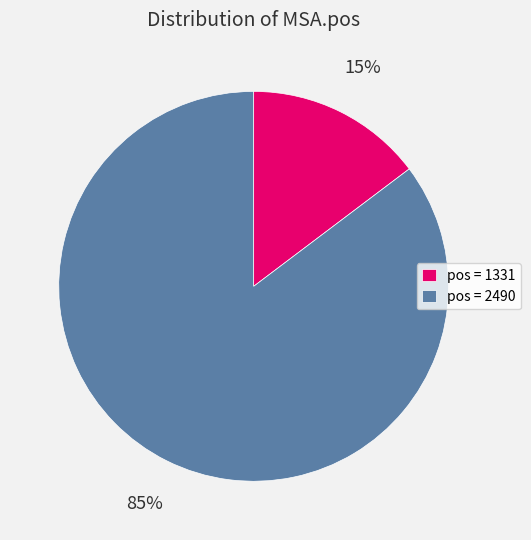

How many slices are in this pie chart?

2